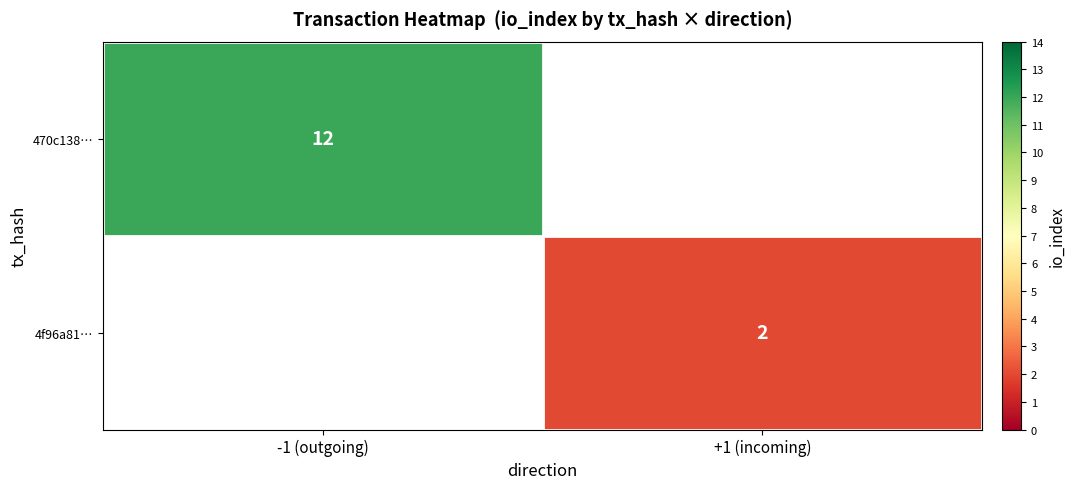

Which has a higher value, +1 (incoming) or -1 (outgoing)?

-1 (outgoing)